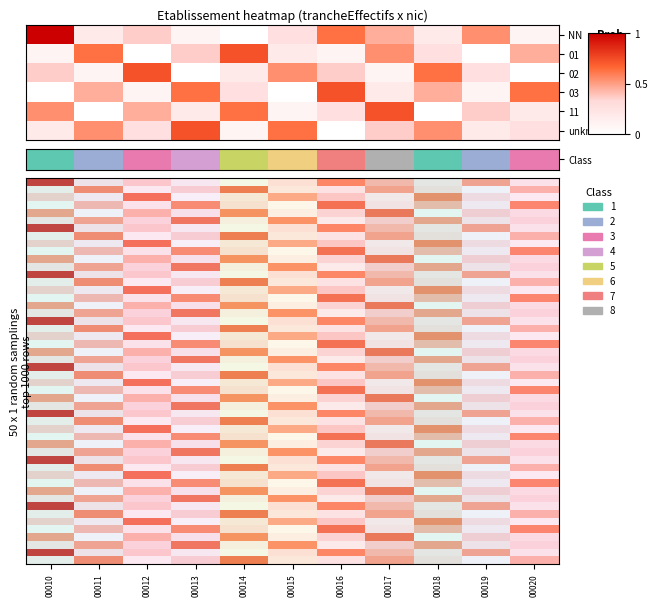

Reading left to right, what are all the values shown in this chart?

NN: 01=1.0	02=0.2	03=0.4	04=0.1	05=0.0	06=0.3	07=0.6	08=0.5	09=0.2	10=0.5	11=0.1
01: 01=0.1	02=0.6	03=0.0	04=0.4	05=0.7	06=0.2	07=0.1	08=0.5	09=0.3	10=0.0	11=0.5
02: 01=0.4	02=0.1	03=0.7	04=0.0	05=0.2	06=0.5	07=0.4	08=0.1	09=0.6	10=0.3	11=0.0
03: 01=0.0	02=0.5	03=0.1	04=0.6	05=0.3	06=0.0	07=0.7	08=0.2	09=0.5	10=0.1	11=0.6
11: 01=0.5	02=0.0	03=0.5	04=0.2	05=0.6	06=0.1	07=0.3	08=0.7	09=0.0	10=0.4	11=0.2
: 01=0.2	02=0.5	03=0.3	04=0.7	05=0.1	06=0.6	07=0.0	08=0.4	09=0.5	10=0.2	11=0.3